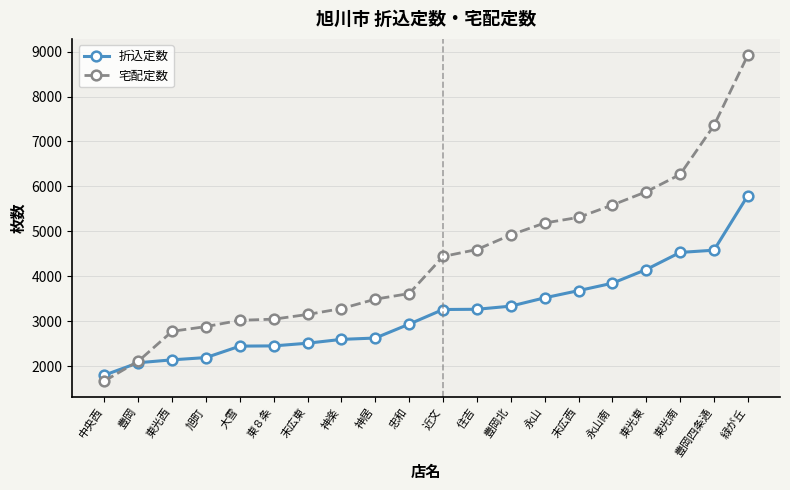

The value of 宅配定数 at 中央西 is 1064. True or false?

False